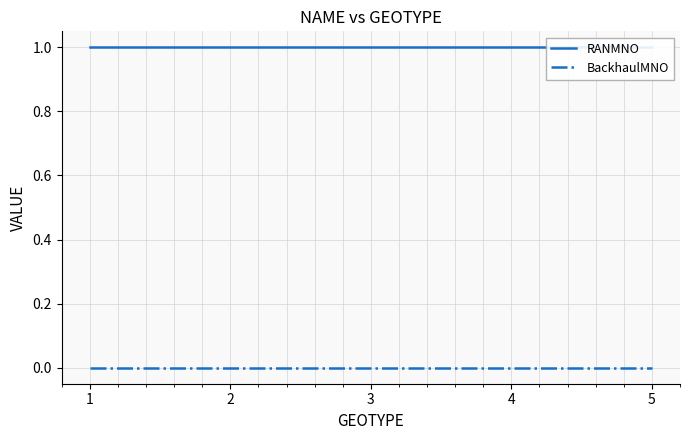

True or false: RANMNO has a value of 1 at 1.

True